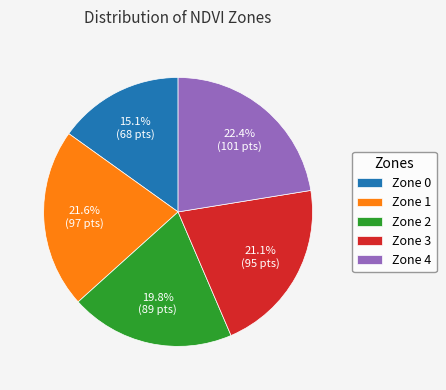

To the nearest percent, what portion does Zone 2 represent?

20%